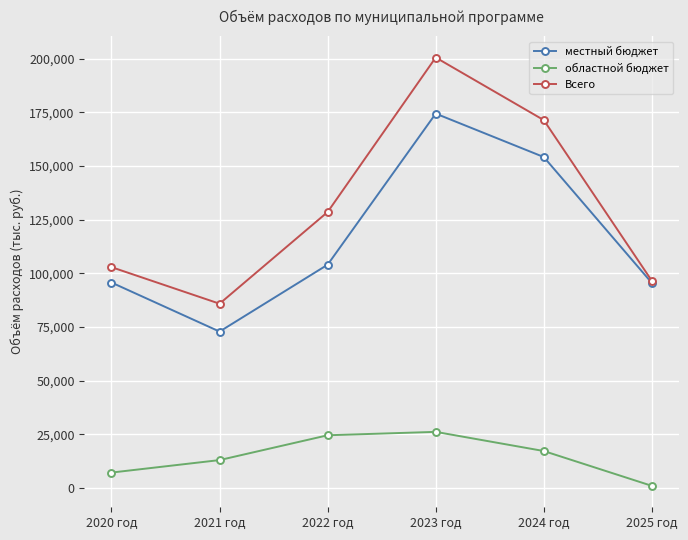

What is the smallest value displayed?

977.8